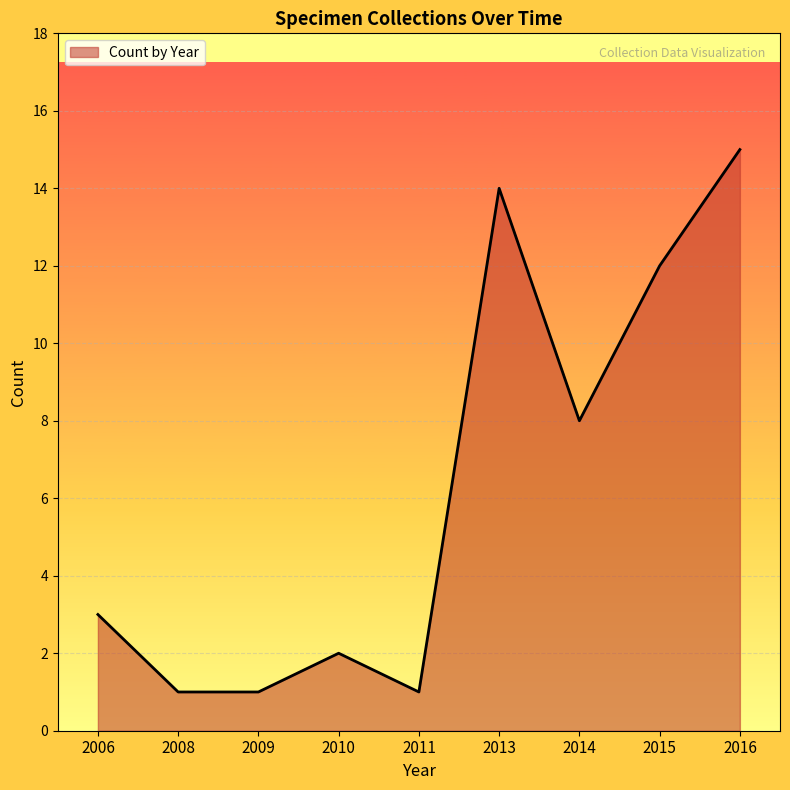

Does the chart have visible grid lines?

Yes